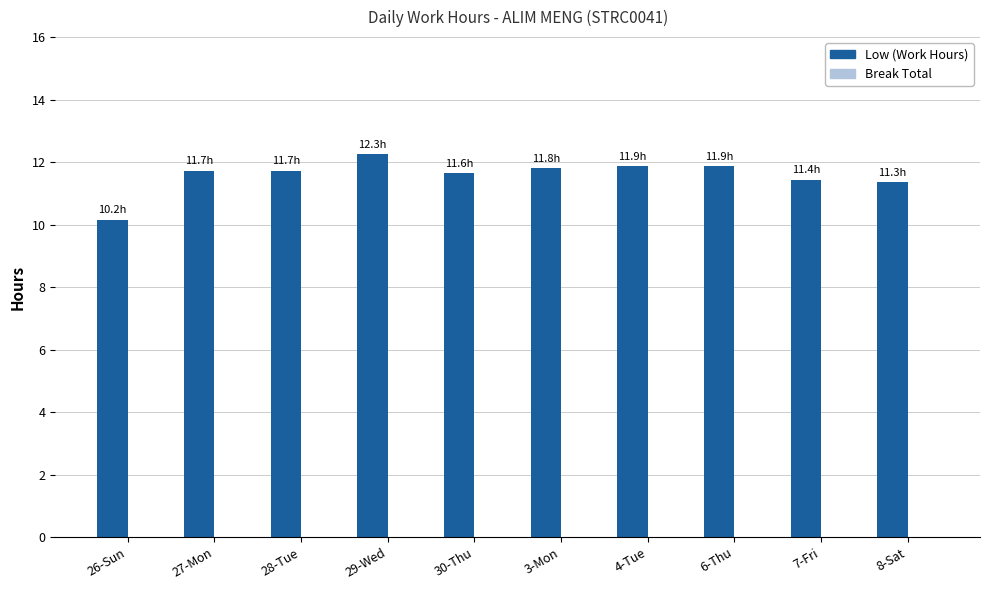

What is the ratio of the value at 27-Mon to the value at 26-Sun?

1.2